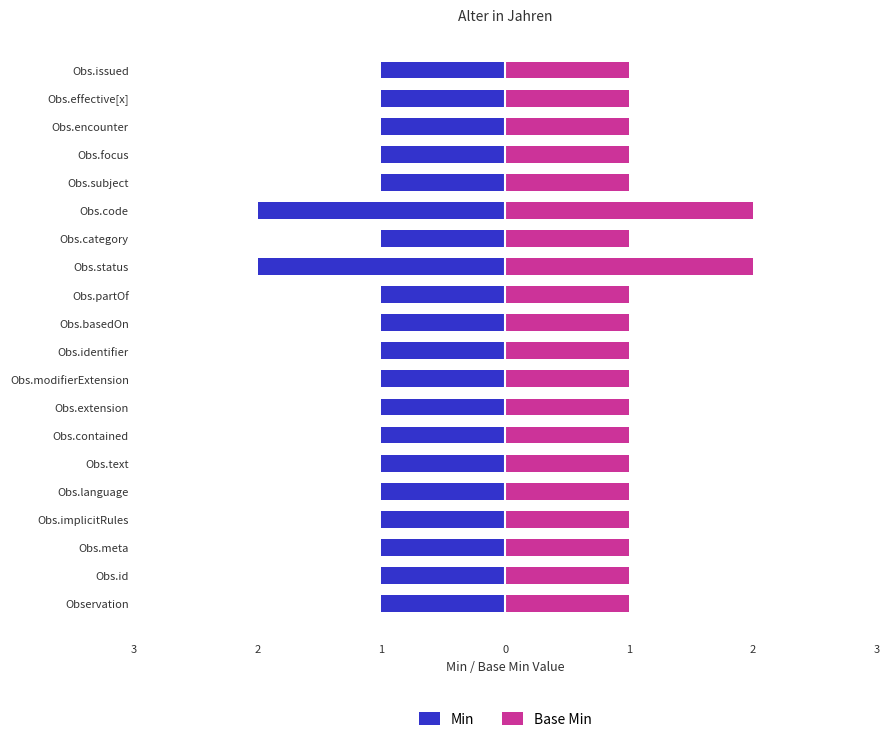

Between Obs.extension and Obs.id, which is larger?

Obs.extension